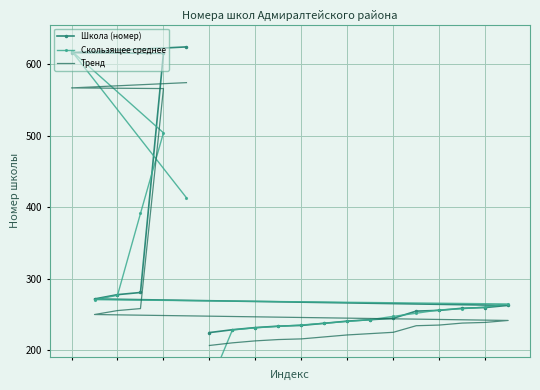

Reading right to left, transcribe all the data shown in this chart.

Школа (номер): 624.0	616.0	615.0	281.0	278.0	272.0	263.0	260.0	259.0	256.0	255.0	245.0	243.0	241.0	238.0	235.0	234.0	232.0	229.0	225.0
Скользящее среднее: 413.3	618.3	504.0	391.3	277.0	271.0	265.0	260.7	258.3	256.7	252.0	247.7	243.0	240.7	238.0	235.7	233.7	231.7	228.7	151.3
Тренд: 574.1	566.7	565.8	258.5	255.8	250.2	242.0	239.2	238.3	235.5	234.6	225.4	223.6	221.7	219.0	216.2	215.3	213.4	210.7	207.0